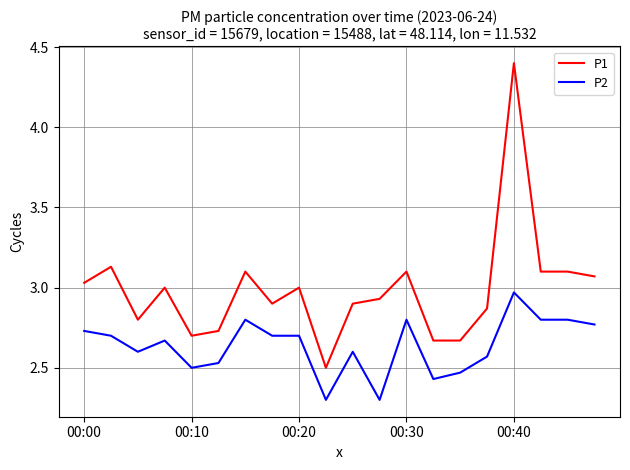

What are all the series names shown in the legend?

P1, P2